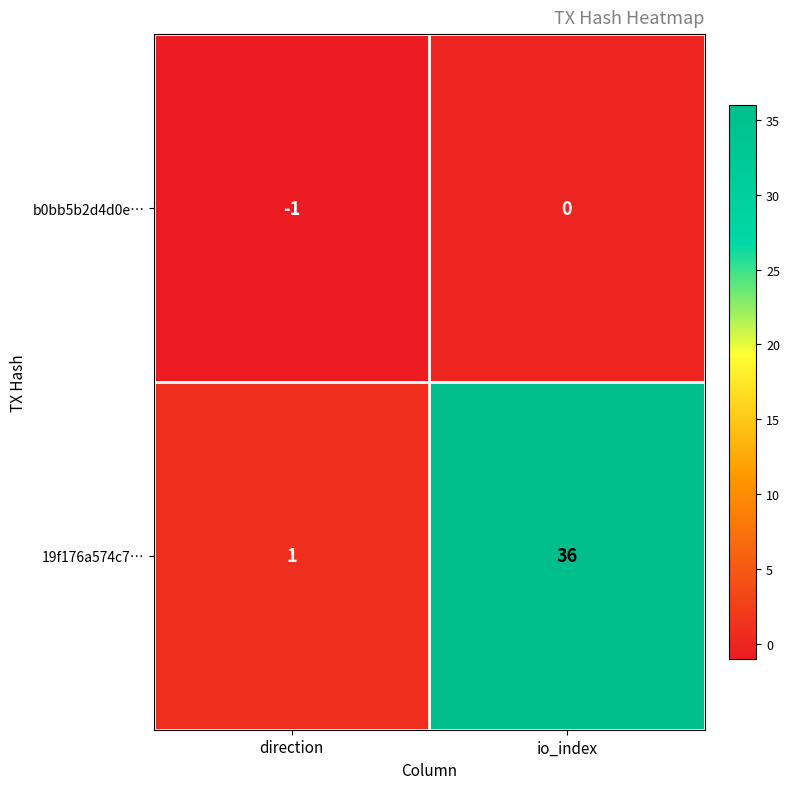

Is the value of b0bb5b2d4d0e… at direction greater than the value of 19f176a574c7… at direction?

No